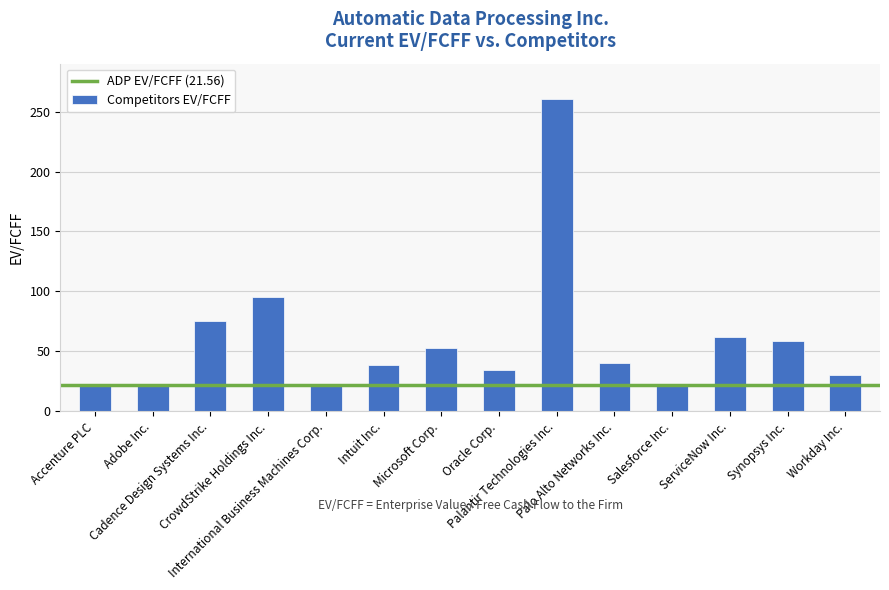

What is the value of the 7th bar from the left?

52.8